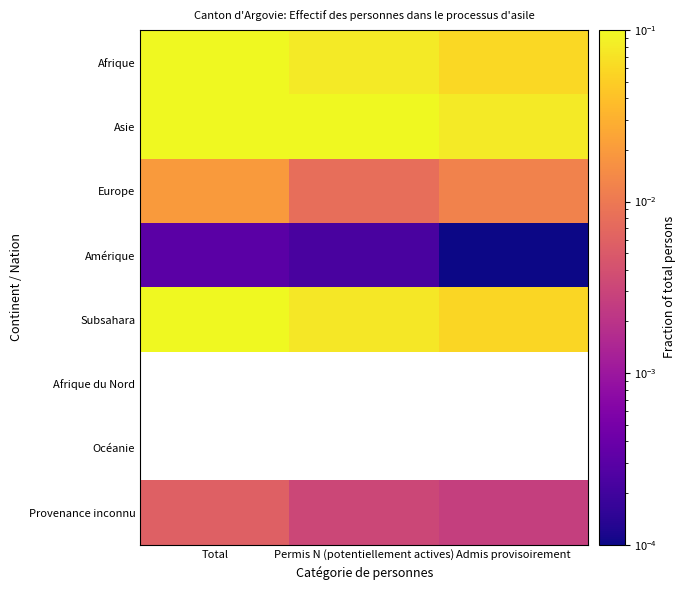

What is the approximate value of Asie at Permis N (potentiellement actives)?

0.1